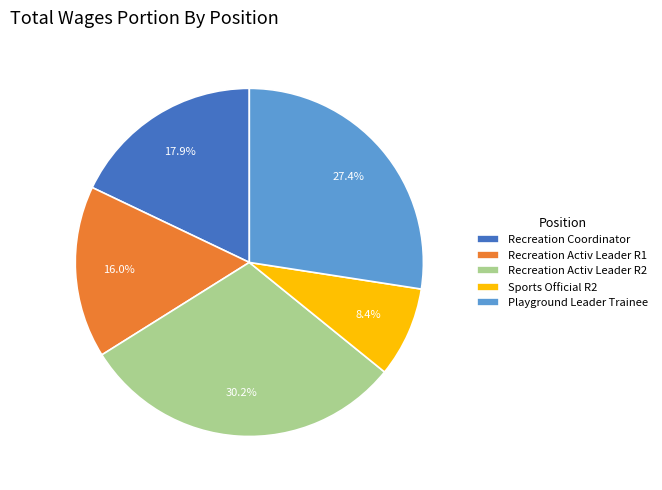

Does any single category account for the majority?

No